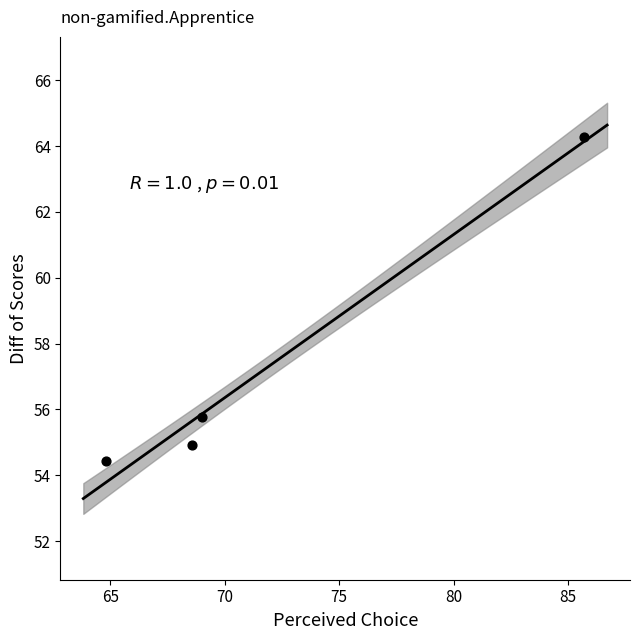

What is the average X value?

72.0